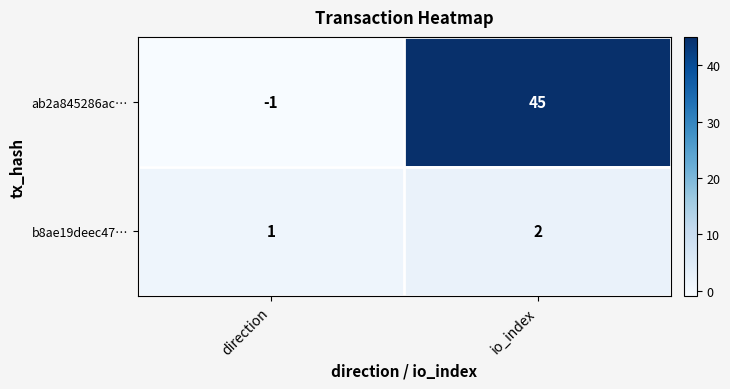

Reading left to right, list all the values displayed in this chart.

ab2a845286ac…: -1	45
b8ae19deec47…: 1	2